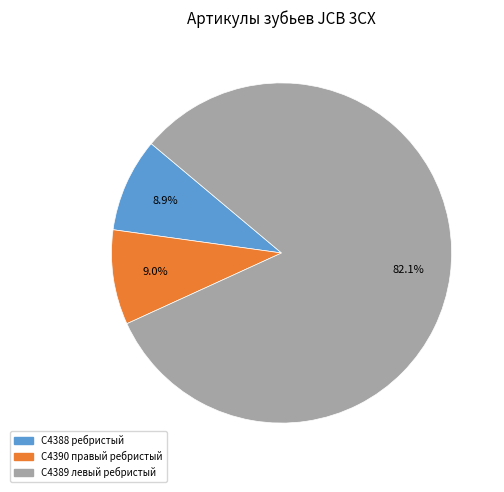

Is there any slice that represents more than half of the pie?

Yes